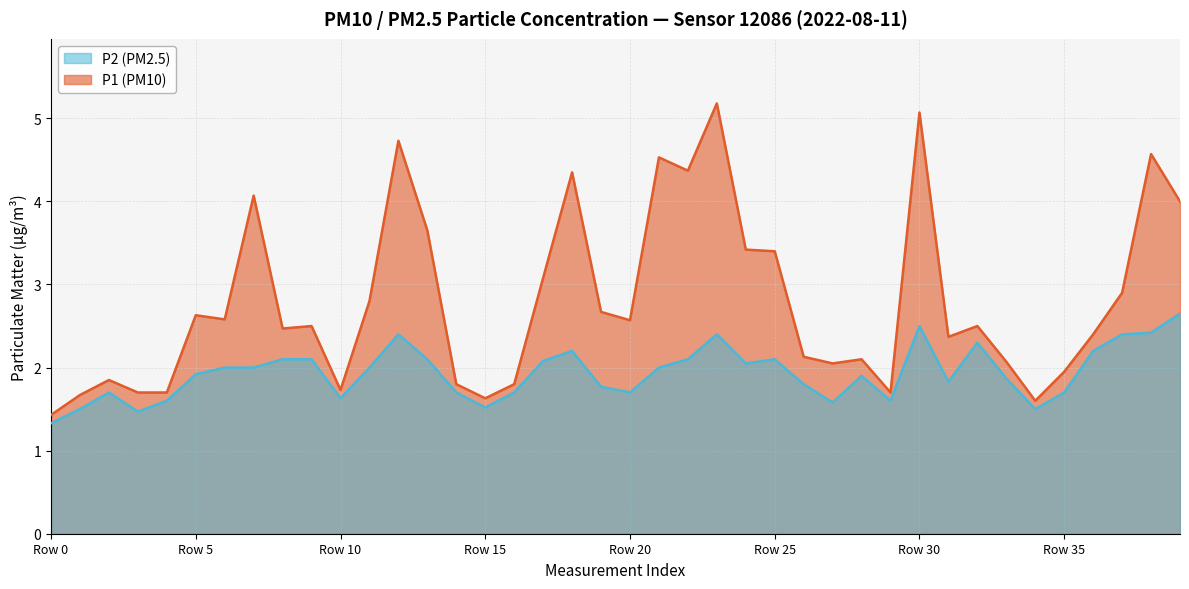

Does the chart have visible grid lines?

Yes